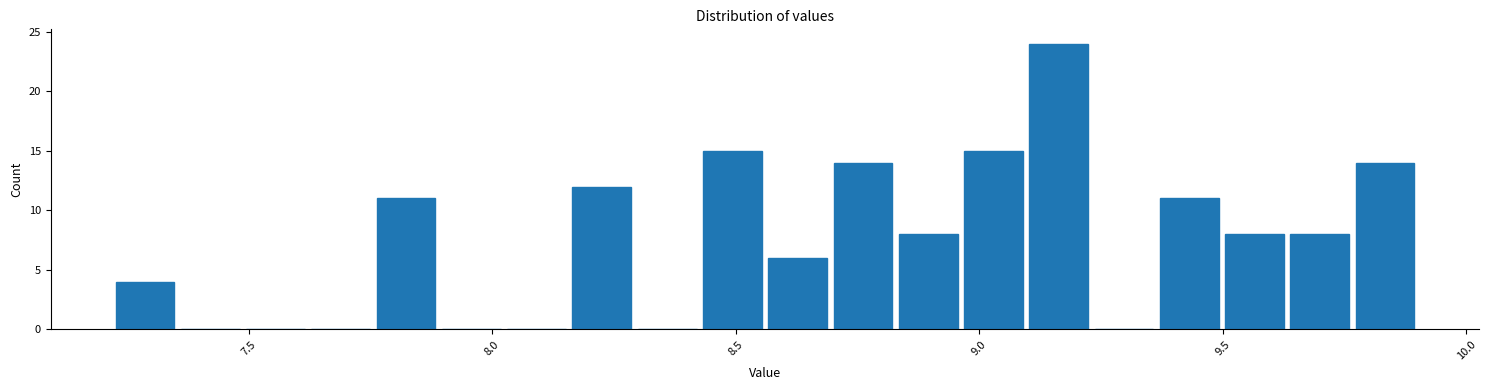

Around what value on the x-axis is the tallest bar? Give the approximate position of its centre, as read against the axis.

9.15